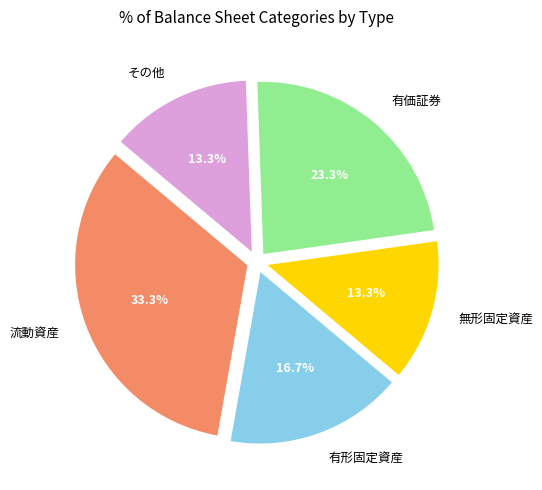

Which has a higher value, 有価証券 or 無形固定資産?

有価証券